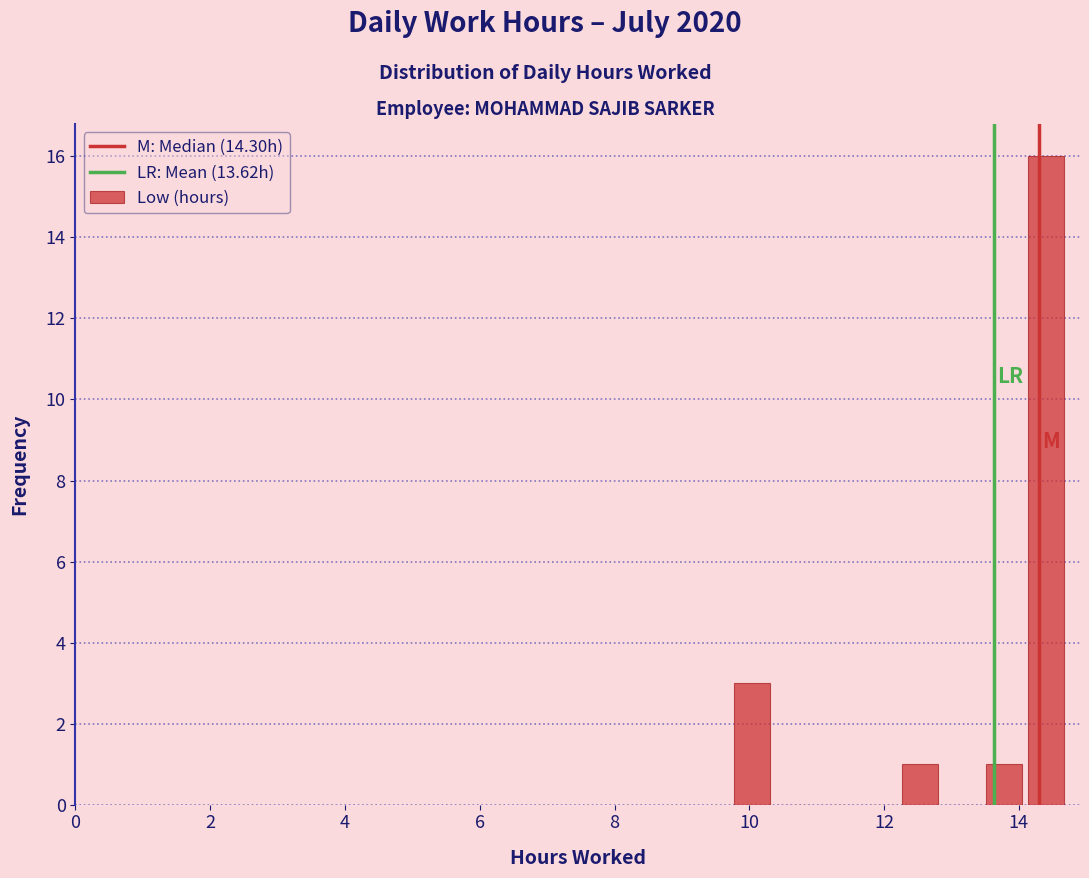

Read against the x-axis, roughly where is the centre of the tallest bar?

14.4